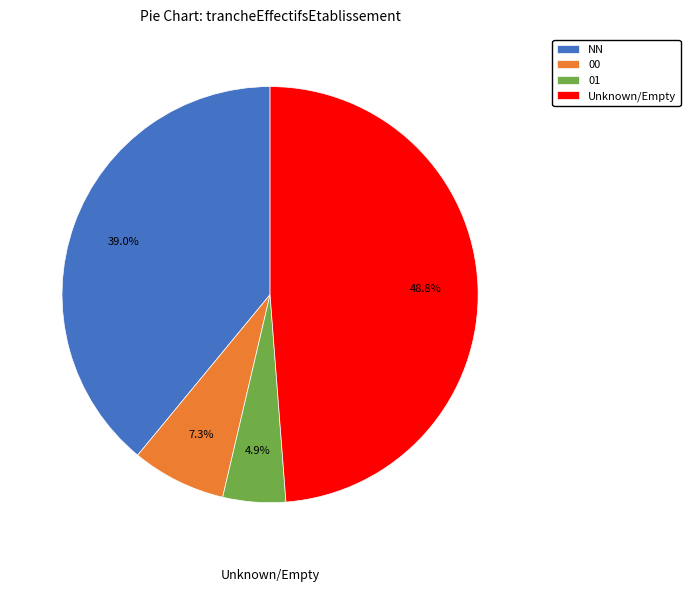

What is the ratio of the value at Unknown/Empty to the value at 01?

10.0